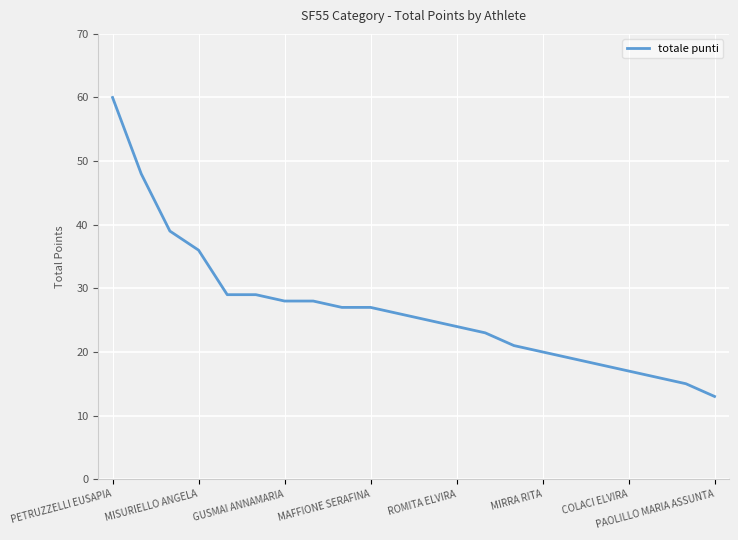

How many categories are shown in the chart?

22